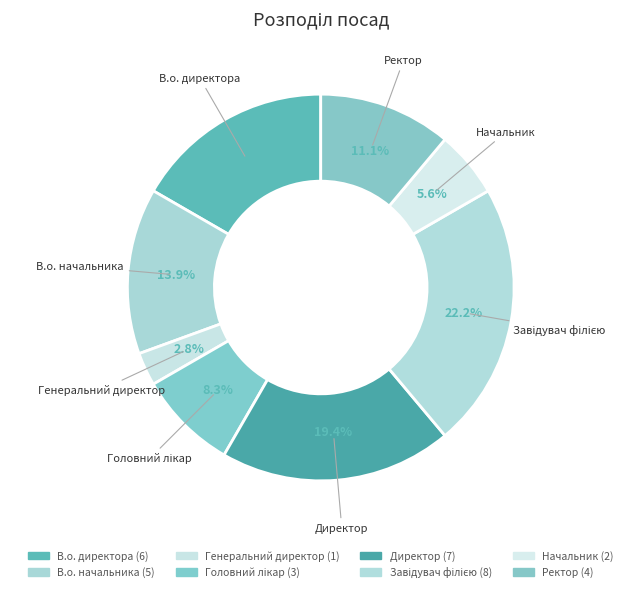

To the nearest percent, what is the average slice percentage?

12%